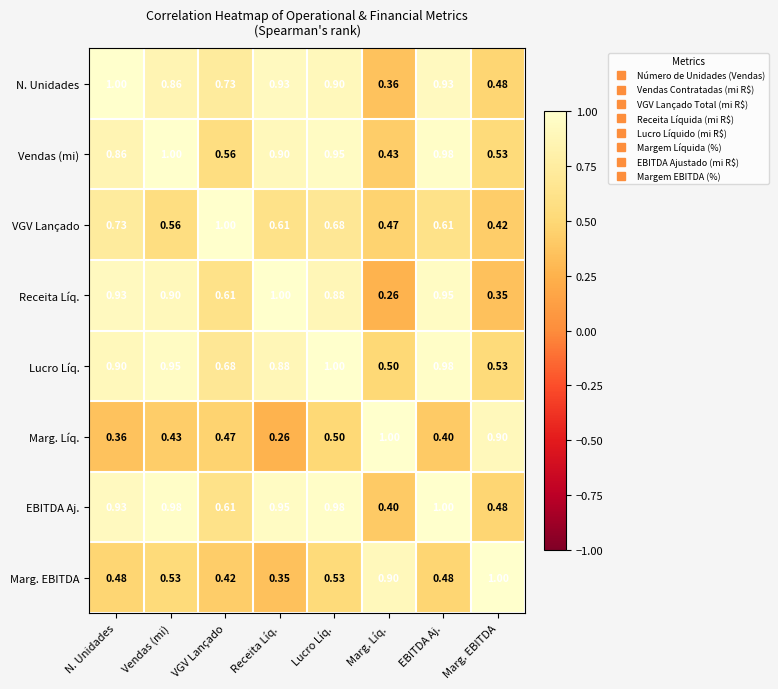

What is the greatest value displayed?

1.0